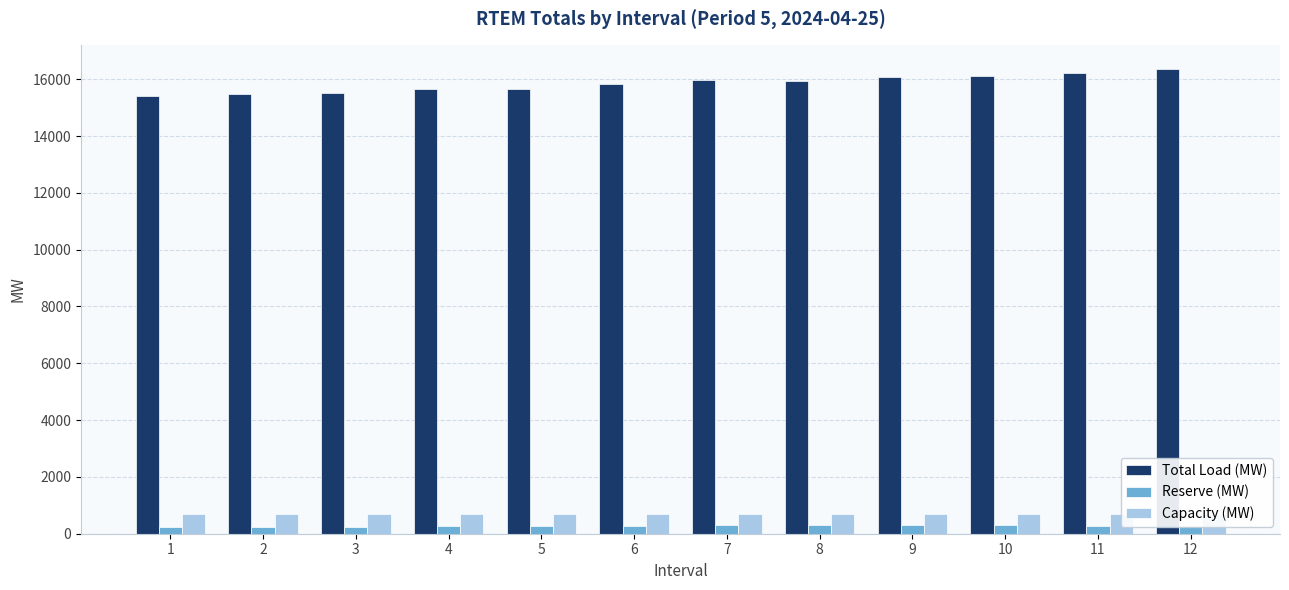

At how many categories does at least one series exceed 10904?

12